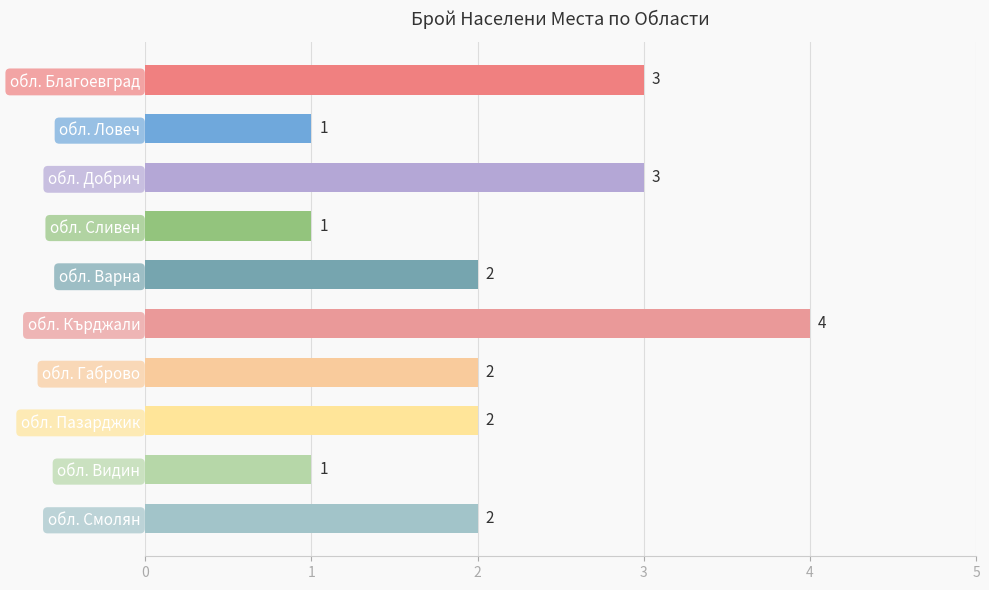

What is the ratio of the value at обл. Кърджали to the value at обл. Смолян?

2.0